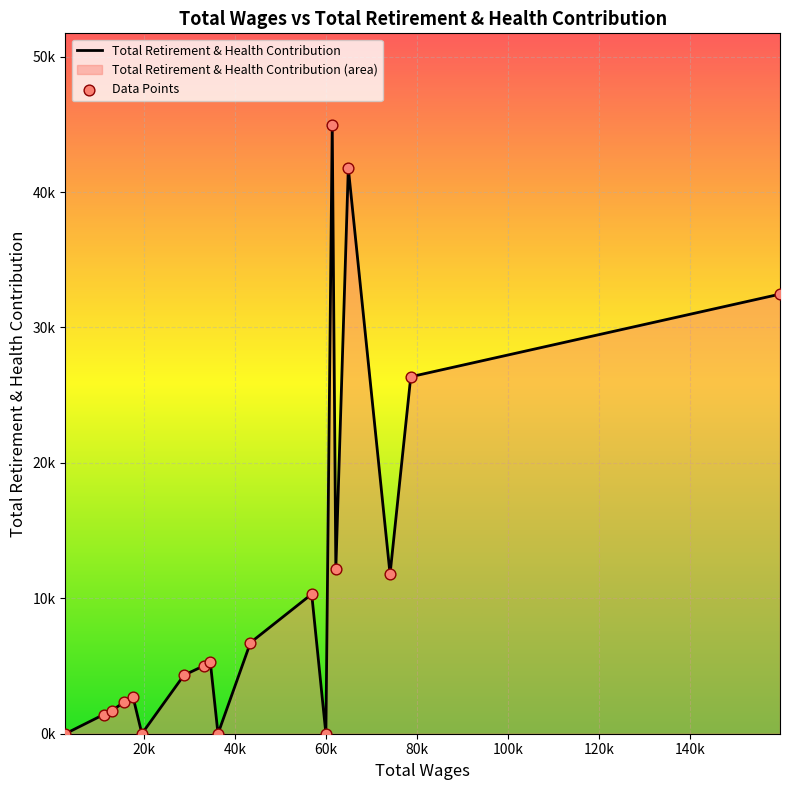

Which series contains the highest Y value?

Total Retirement & Health Contribution